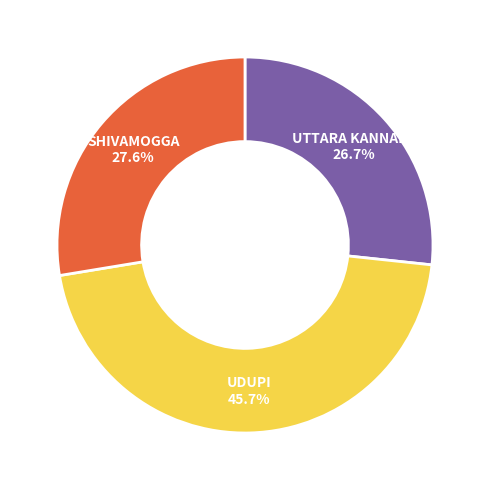

Is there a majority slice in this chart?

No